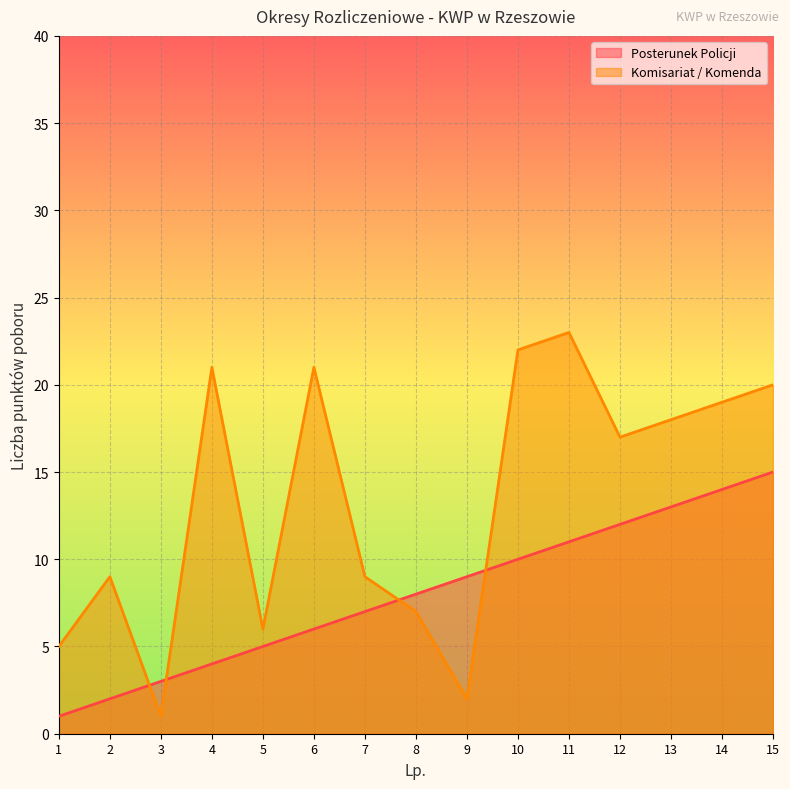

How many intersections are there between Komisariat / Komenda and Posterunek Policji?

4